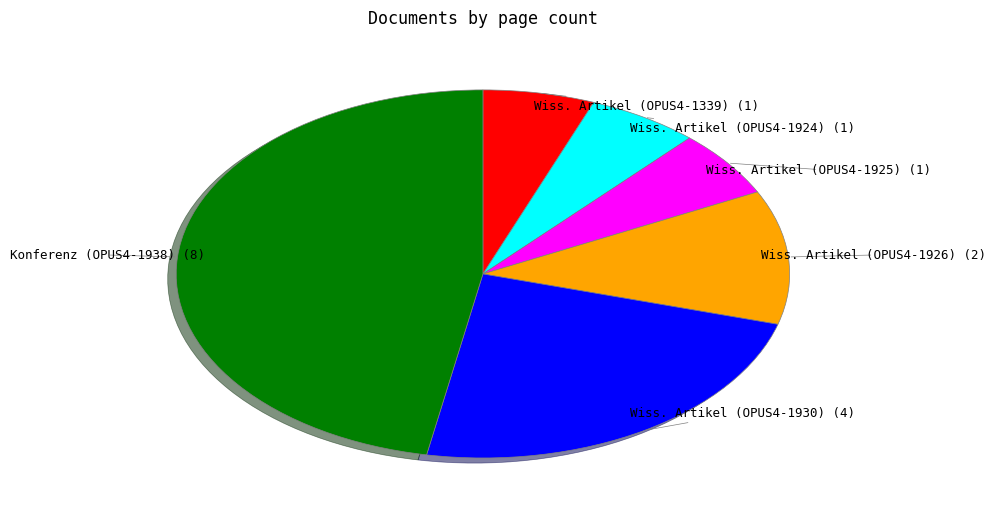

How many segments does this pie chart have?

6